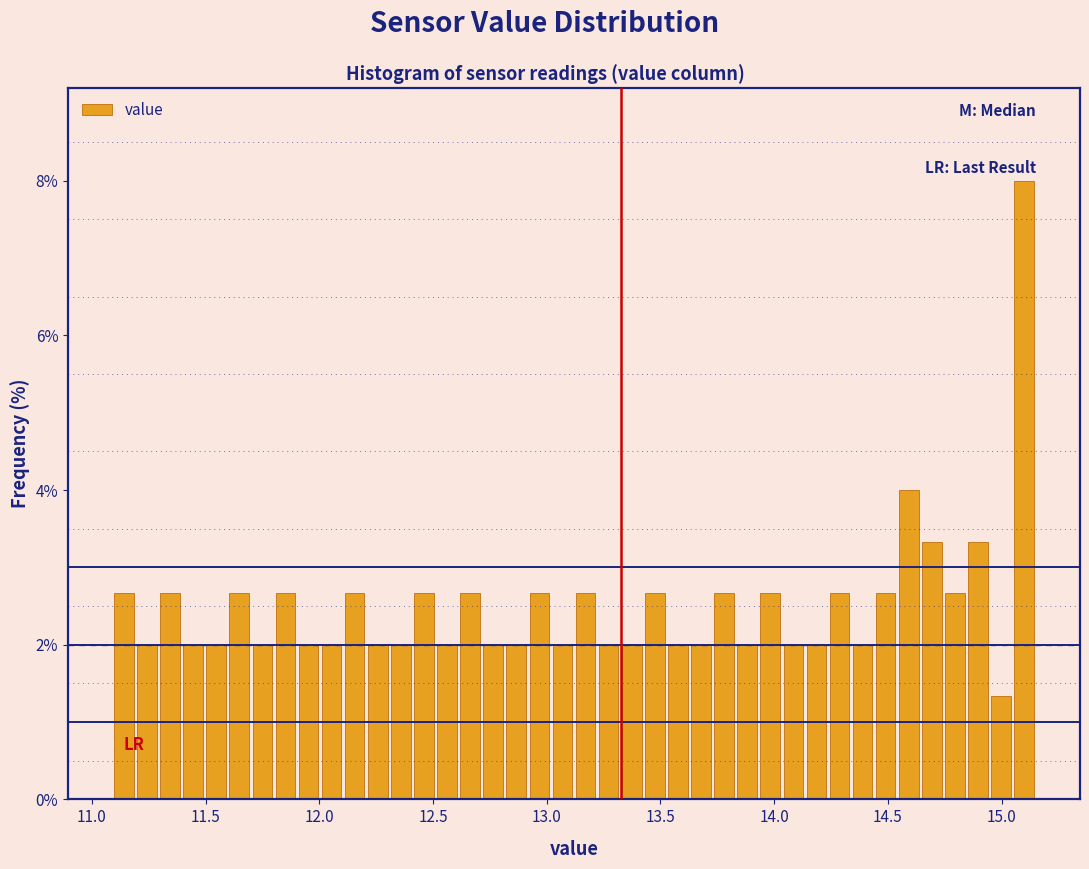

Around what value on the x-axis is the tallest bar? Give the approximate position of its centre, as read against the axis.

15.10